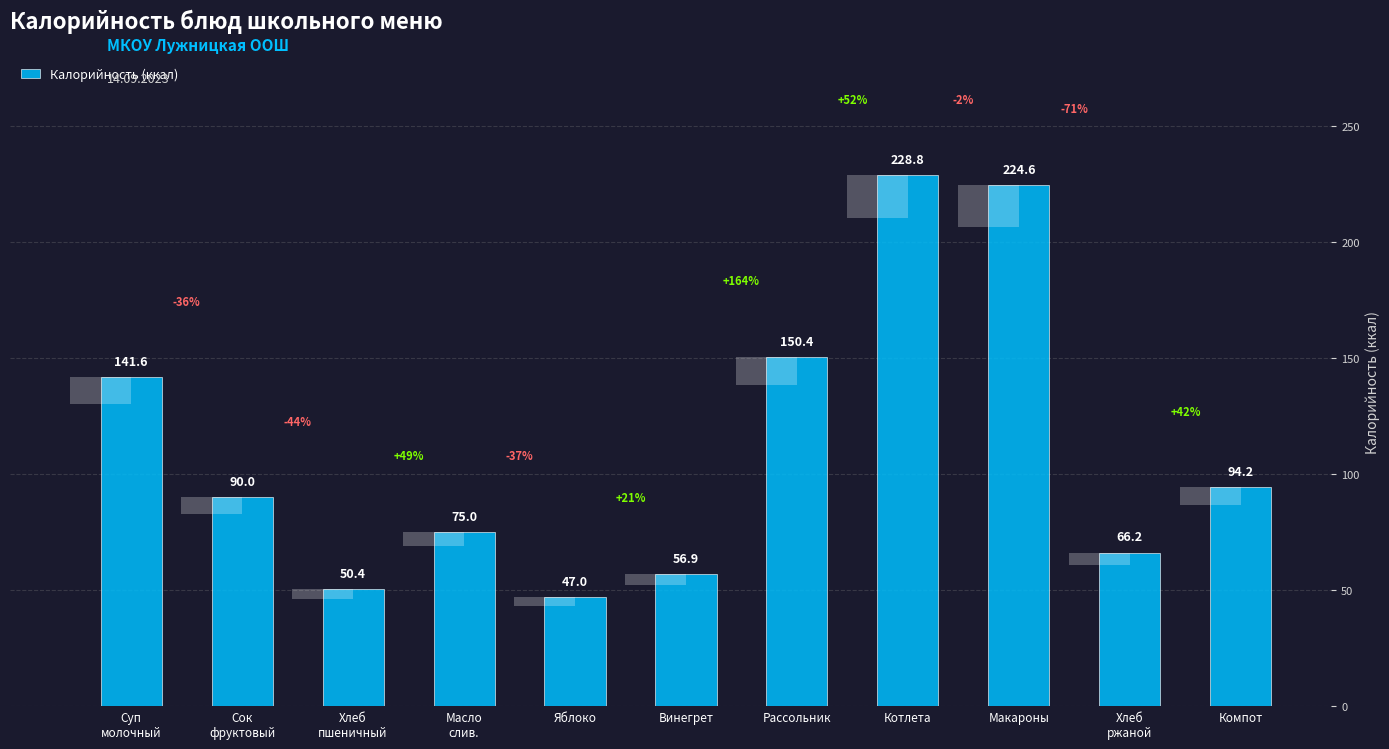

What is the difference between the values at Сок
фруктовый and Масло
слив.?

15.0